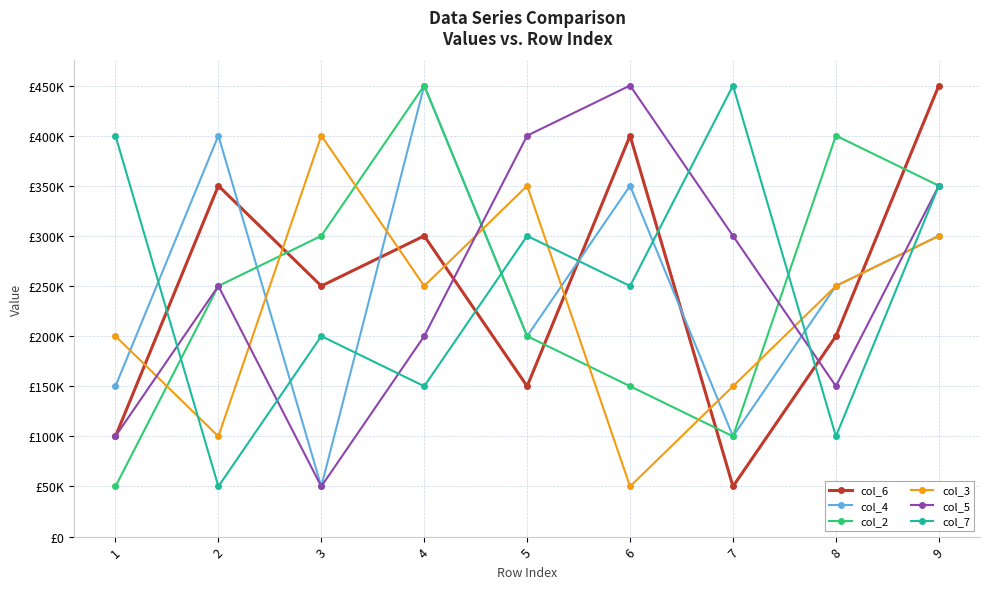

Reading right to left, list all the values displayed in this chart.

col_6: 450000	200000	50000	400000	150000	300000	250000	350000	100000
col_4: 300000	250000	100000	350000	200000	450000	50000	400000	150000
col_2: 350000	400000	100000	150000	200000	450000	300000	250000	50000
col_3: 300000	250000	150000	50000	350000	250000	400000	100000	200000
col_5: 350000	150000	300000	450000	400000	200000	50000	250000	100000
col_7: 350000	100000	450000	250000	300000	150000	200000	50000	400000